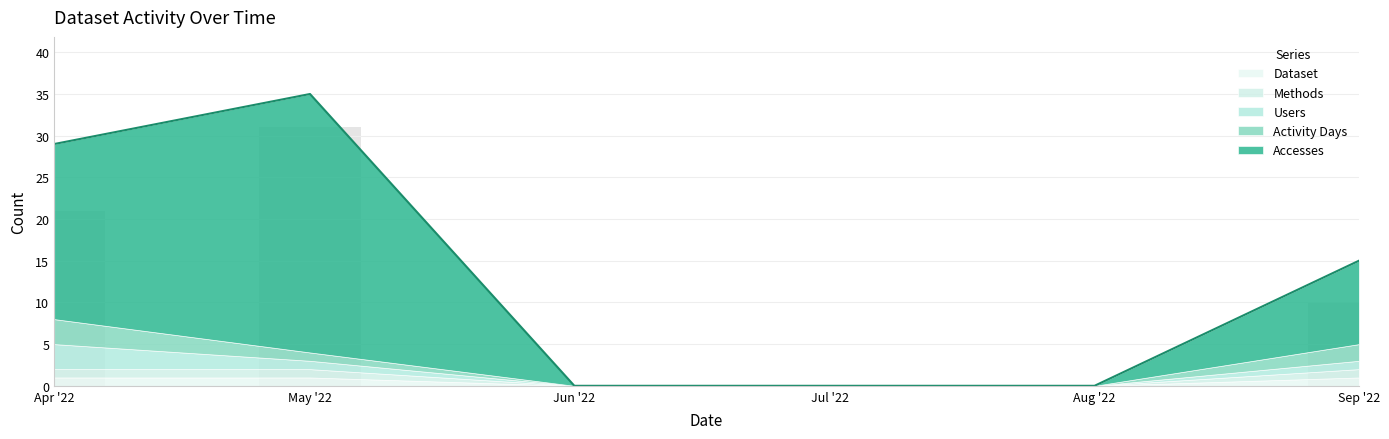

Which series has the widest spread of values?

Accesses